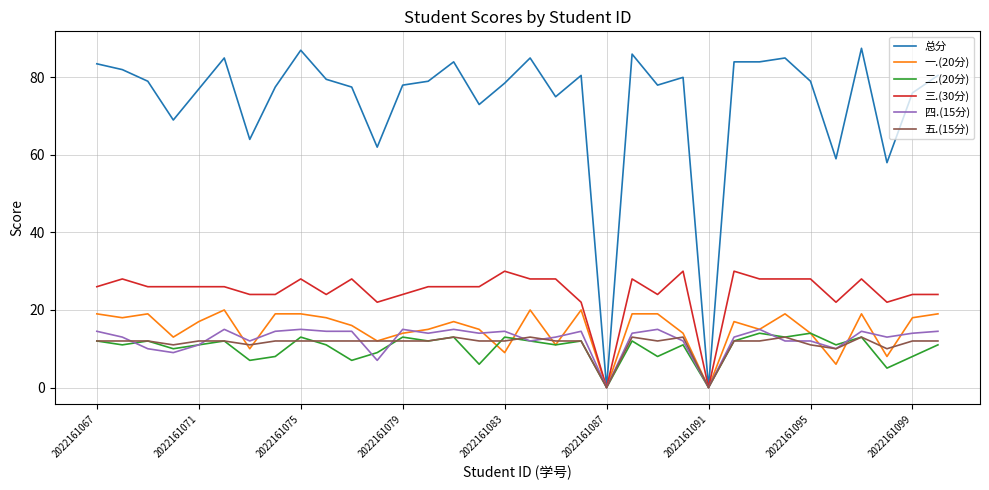

Which series has the largest range (max minus min)?

总分